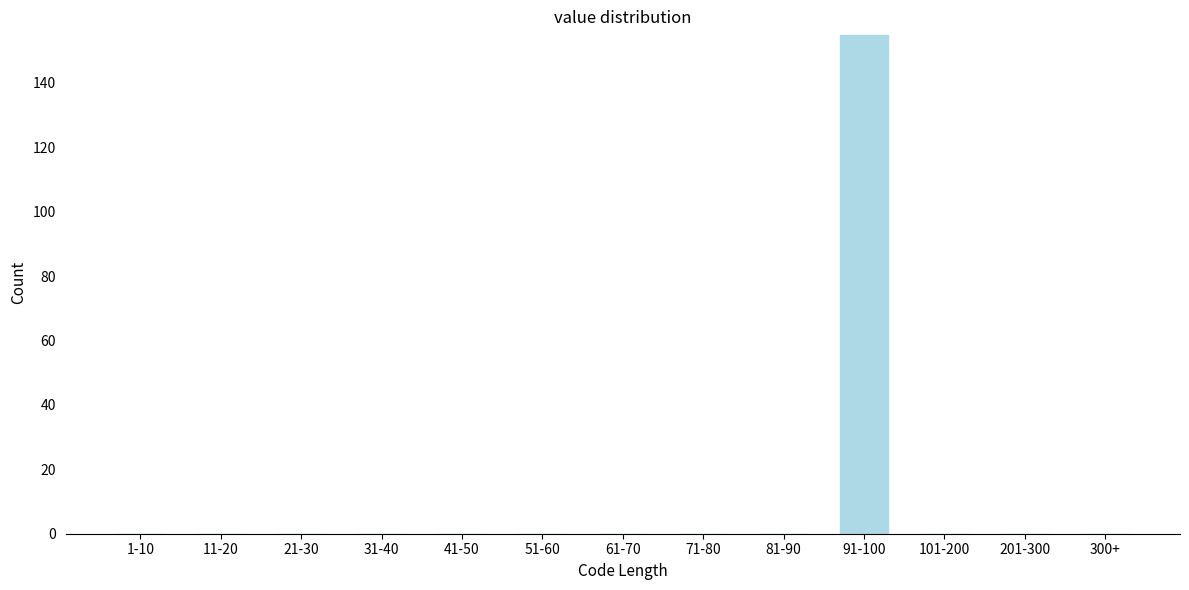

Reading left to right, transcribe all the data shown in this chart.

1-10=0	11-20=0	21-30=0	31-40=0	41-50=0	51-60=0	61-70=0	71-80=0	81-90=0	91-100=155	101-200=0	201-300=0	300+=0